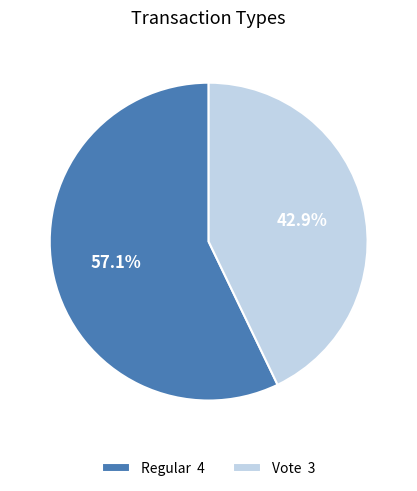

To the nearest percent, what is the difference between the Regular and Vote slice percentages?

14%